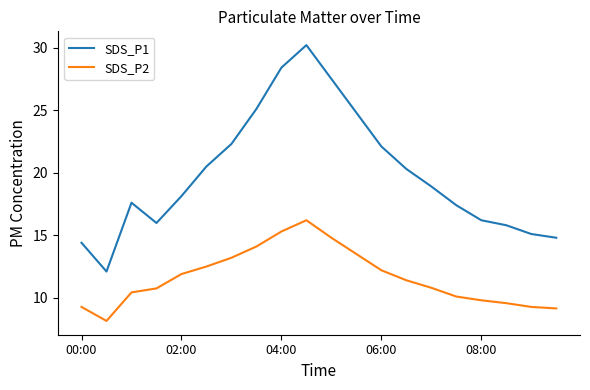

True or false: SDS_P2 and SDS_P1 intersect in this chart.

False